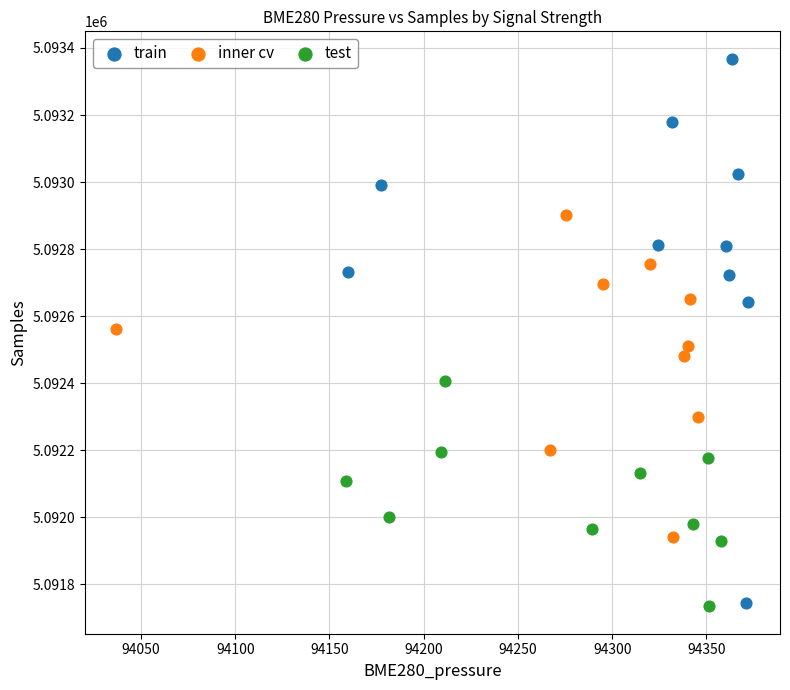

Which series contains the highest Y value?

train